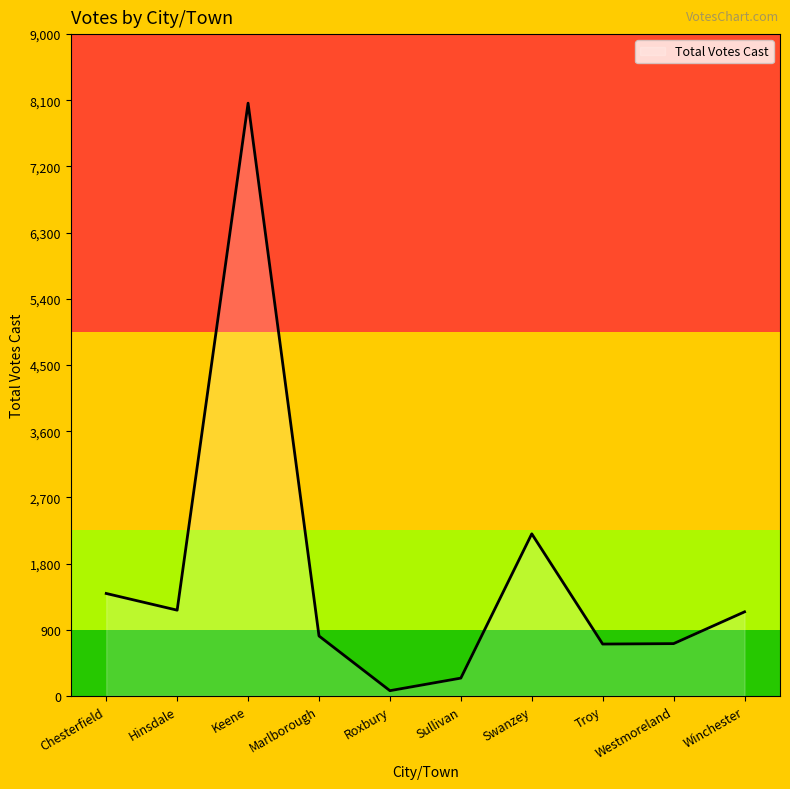

What is the difference between the maximum and second lowest values?

7819